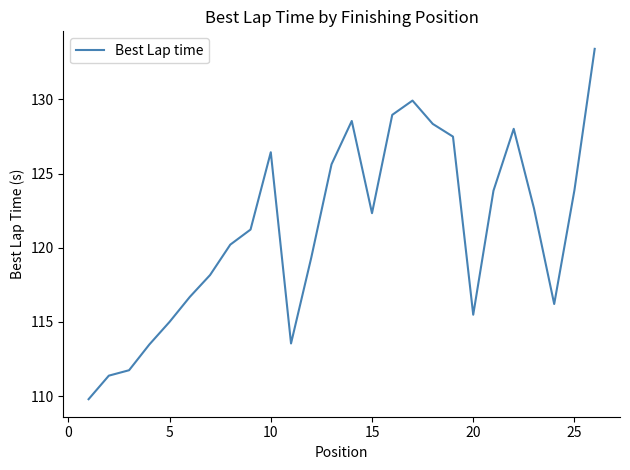

What is the greatest value displayed?

133.4